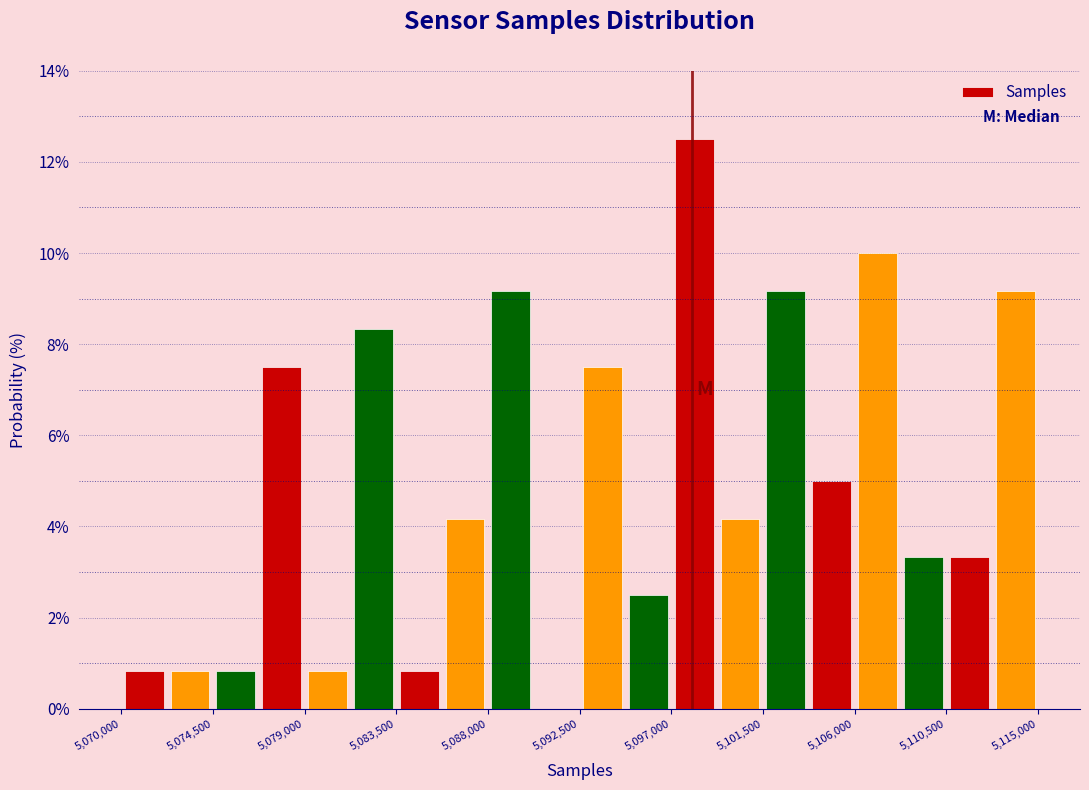

Reading left to right, transcribe this chart: for each bar, give the range it covers on the x-axis and its height. Neither the bar edges nor the heights are printed on the chart, so give them approximately, as read against the axes.

5070000 to 5072250: 0.8
5072250 to 5074500: 0.8
5074500 to 5076750: 0.8
5076750 to 5079000: 7.6
5079000 to 5081250: 0.8
5081250 to 5083500: 8.4
5083500 to 5085750: 0.8
5085750 to 5088000: 4.2
5088000 to 5090250: 9.2
5090250 to 5092500: 0
5092500 to 5094750: 7.6
5094750 to 5097000: 2.6
5097000 to 5099250: 12.6
5099250 to 5101500: 4.2
5101500 to 5103750: 9.2
5103750 to 5106000: 5.0
5106000 to 5108250: 10.0
5108250 to 5110500: 3.4
5110500 to 5112750: 3.4
5112750 to 5115000: 9.2